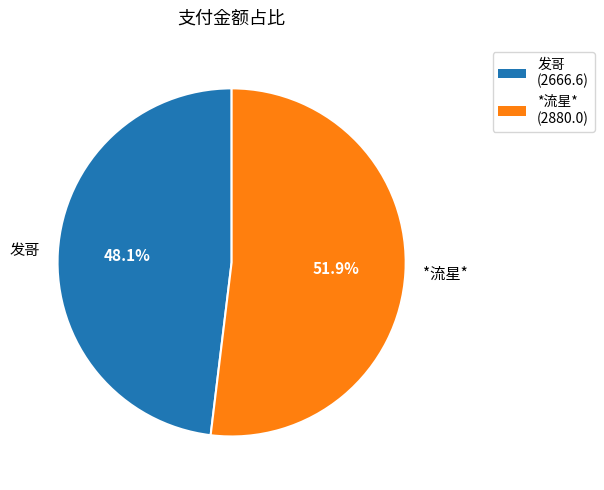

Does 发哥 account for over 50% of the chart?

No